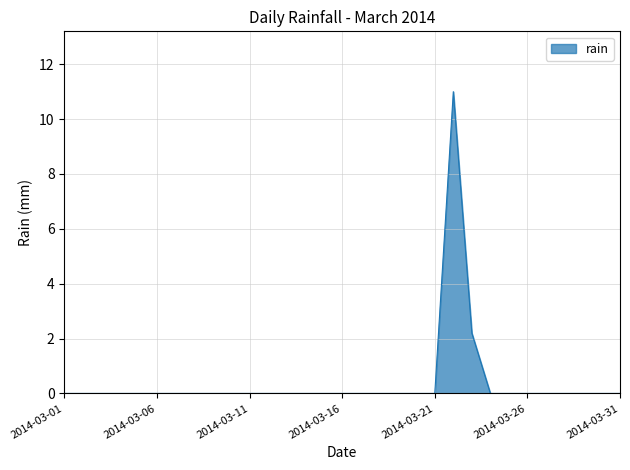

What is the greatest value displayed?

11.0